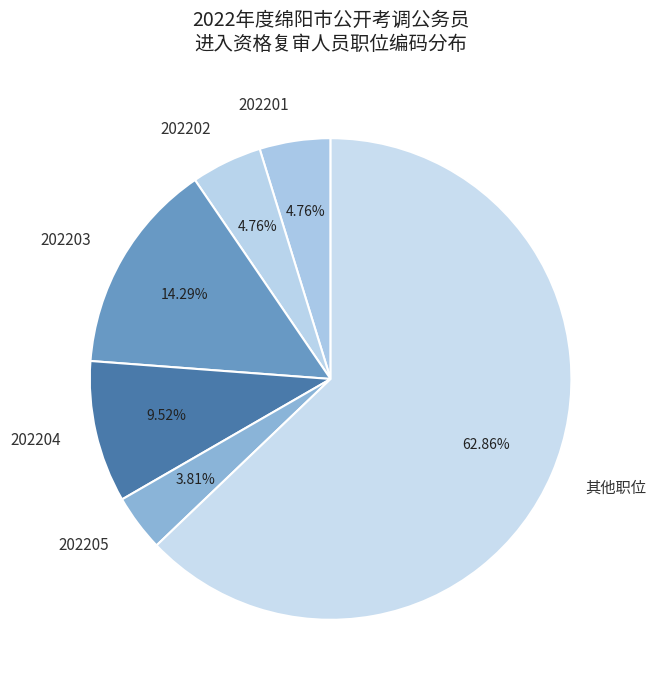

Which category has the biggest portion of the pie?

其他职位